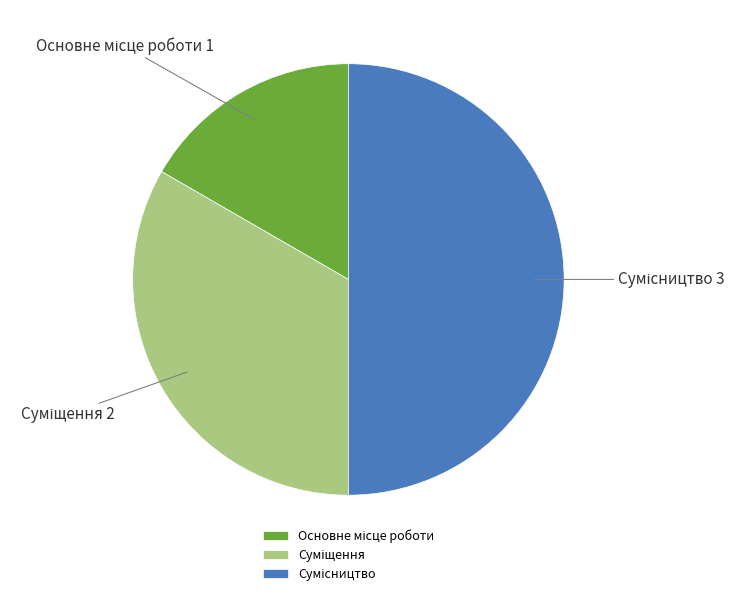

Rank the categories by value from lowest to highest.

Основне місце роботи, Суміщення, Сумісництво